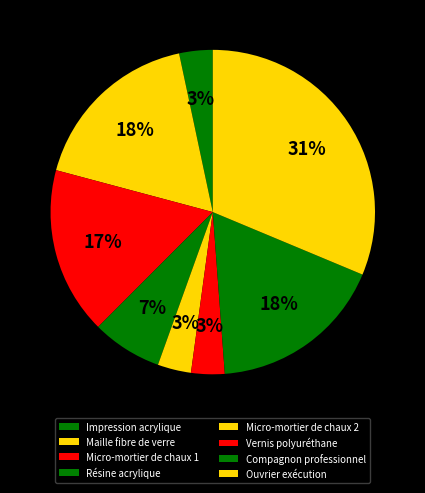

How many slices are in this pie chart?

8